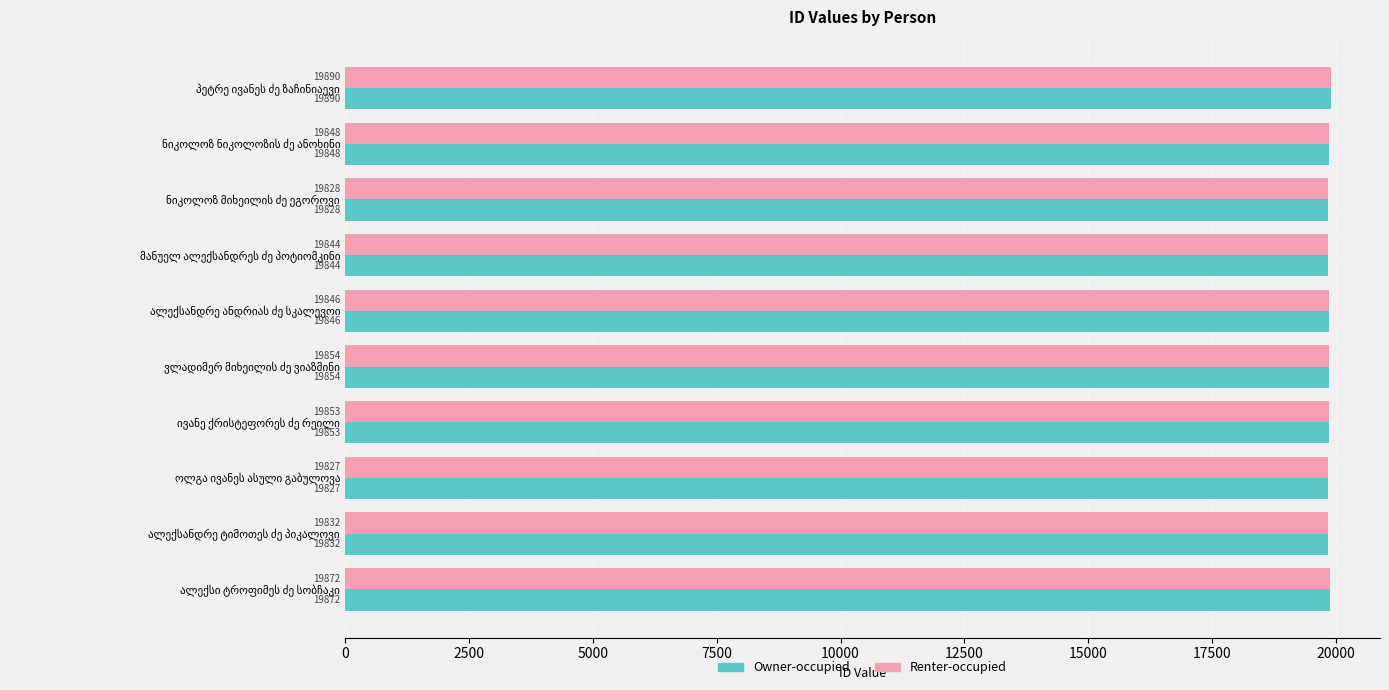

At how many categories does at least one series exceed 19830?

8